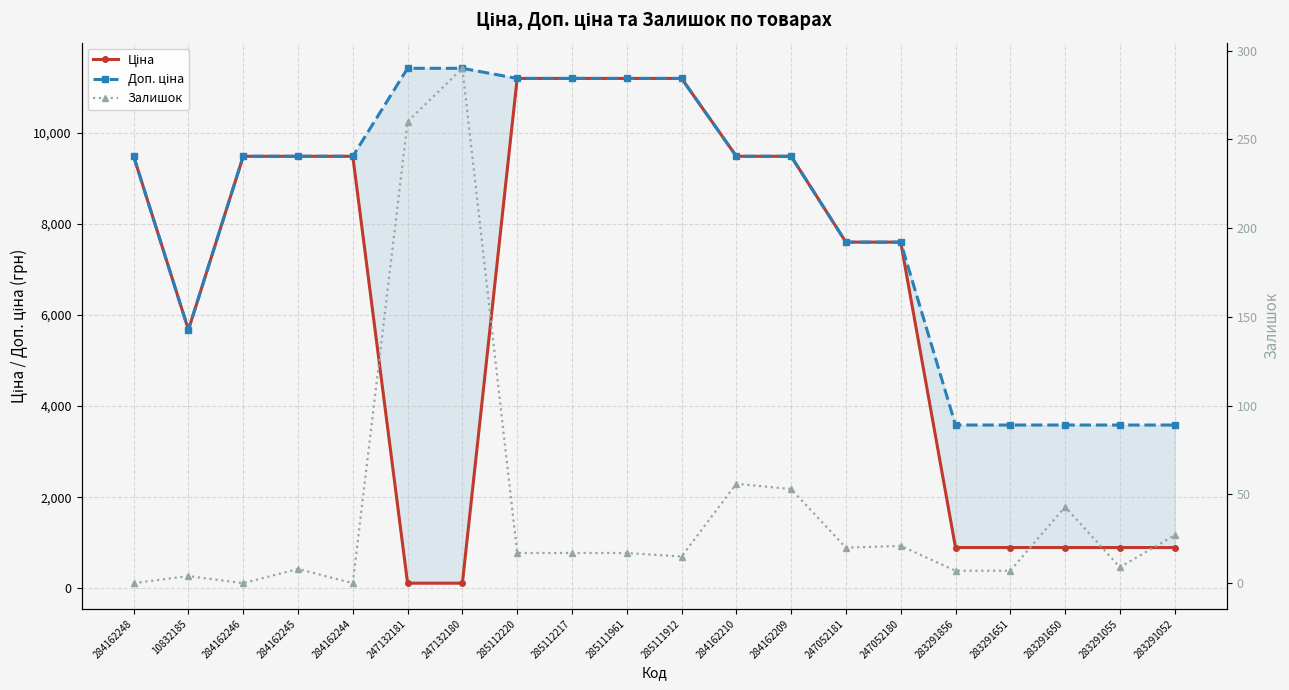

True or false: Залишок has a value of 27.0 at 283291052.

True